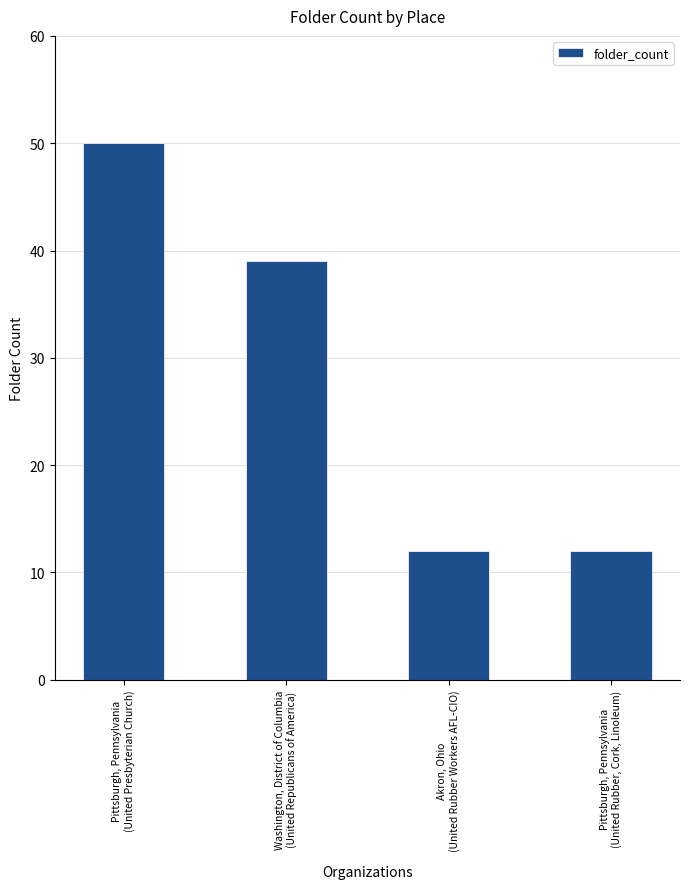

What is the sum of all values?

113